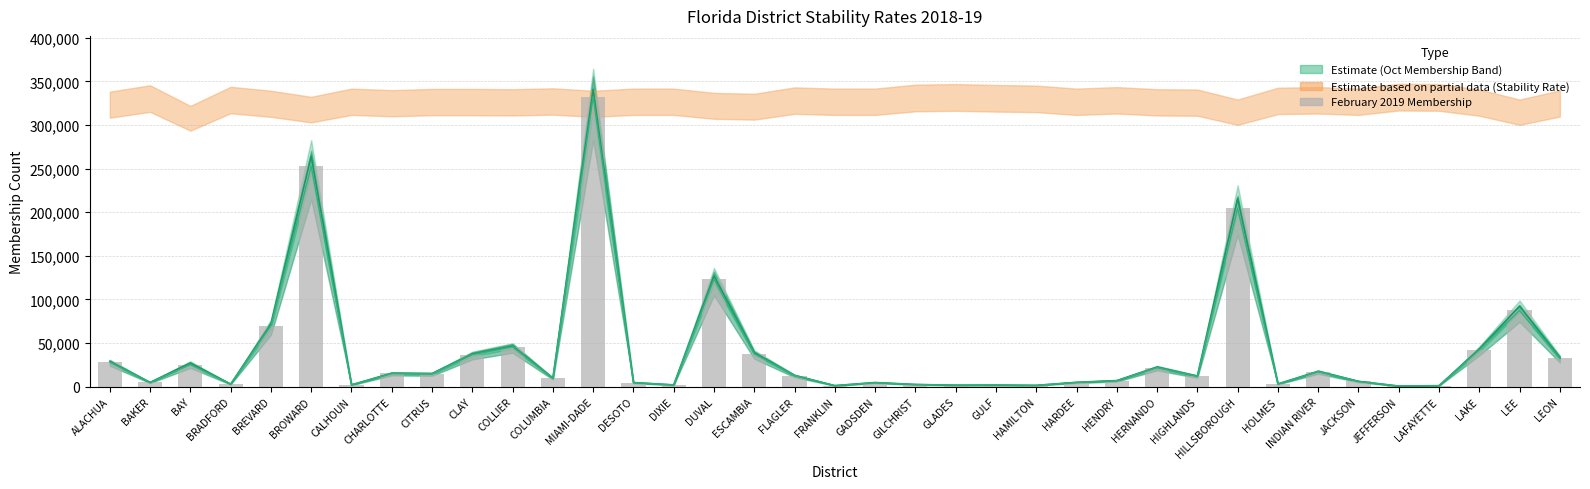

What is the lowest value of the February 2019 Membership (line) series?

736